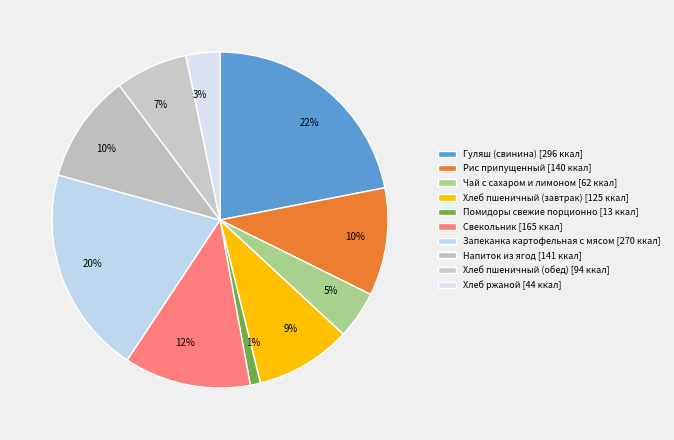

To the nearest percent, what is the difference between the Хлеб пшеничный (завтрак) and Напиток из ягод slice percentages?

1%